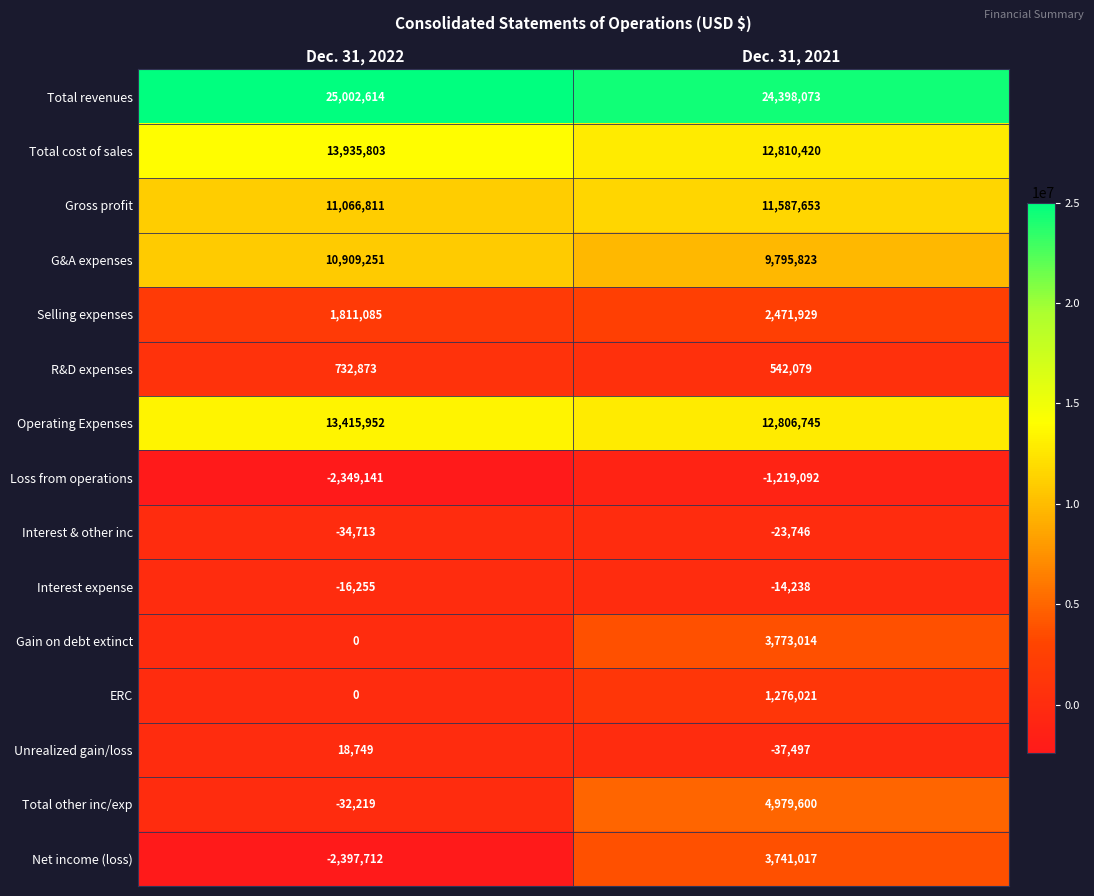

Is it true that R&D expenses equals 732873 at Dec. 31, 2022?

True